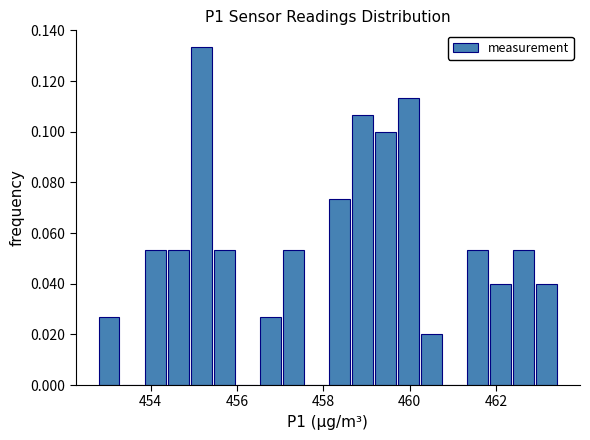

Read against the x-axis, roughly where is the centre of the tallest bar?

455.2